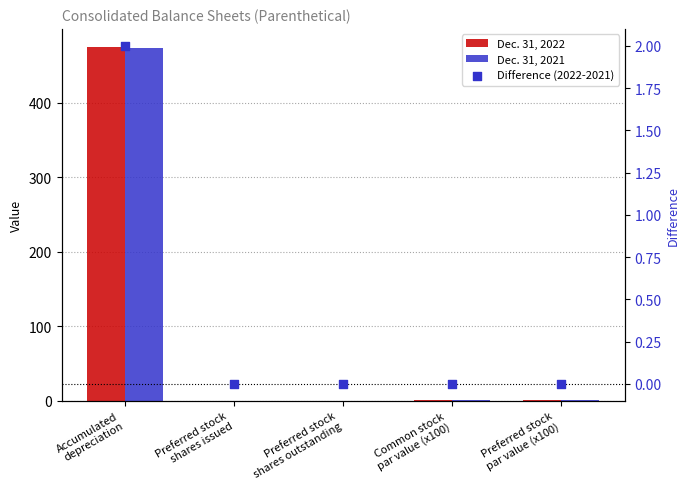

Which series reaches the maximum Y coordinate?

Dec. 31, 2022